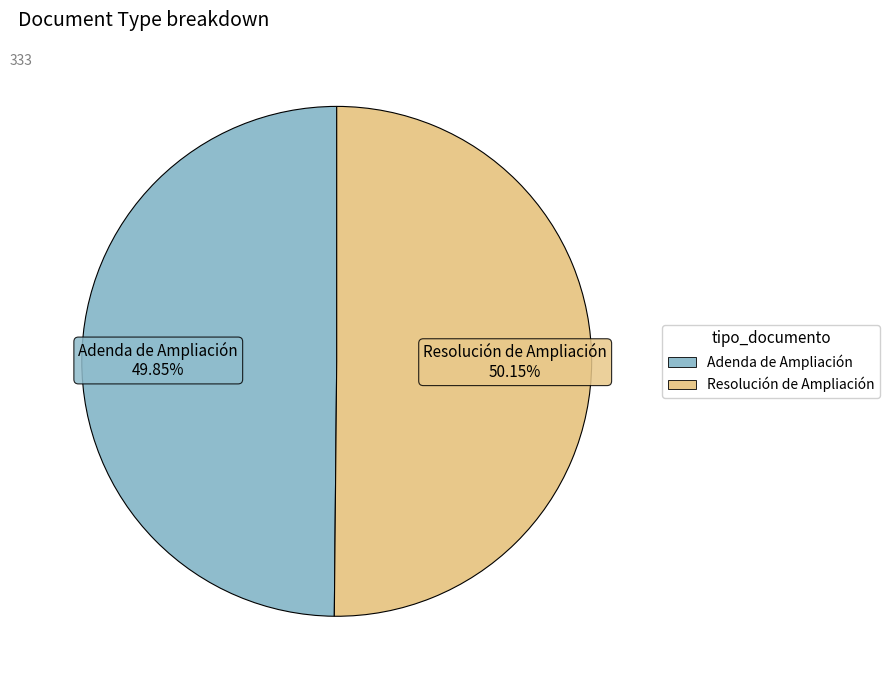

What is the total percentage of Adenda de Ampliación and Resolución de Ampliación?

100.0%